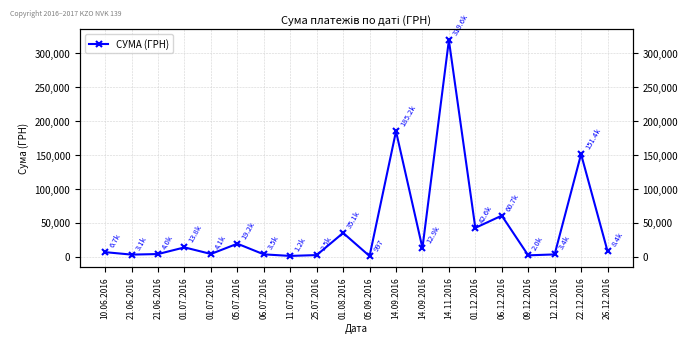

What is the change in value from 06.07.2016 to 25.07.2016?

-1050.0